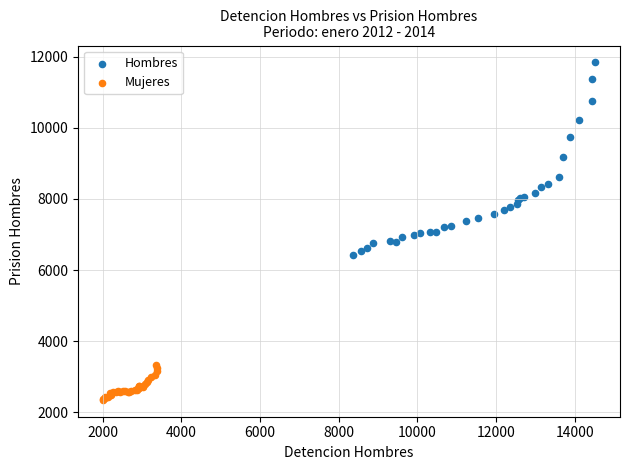

Which series reaches the maximum Y coordinate?

Hombres